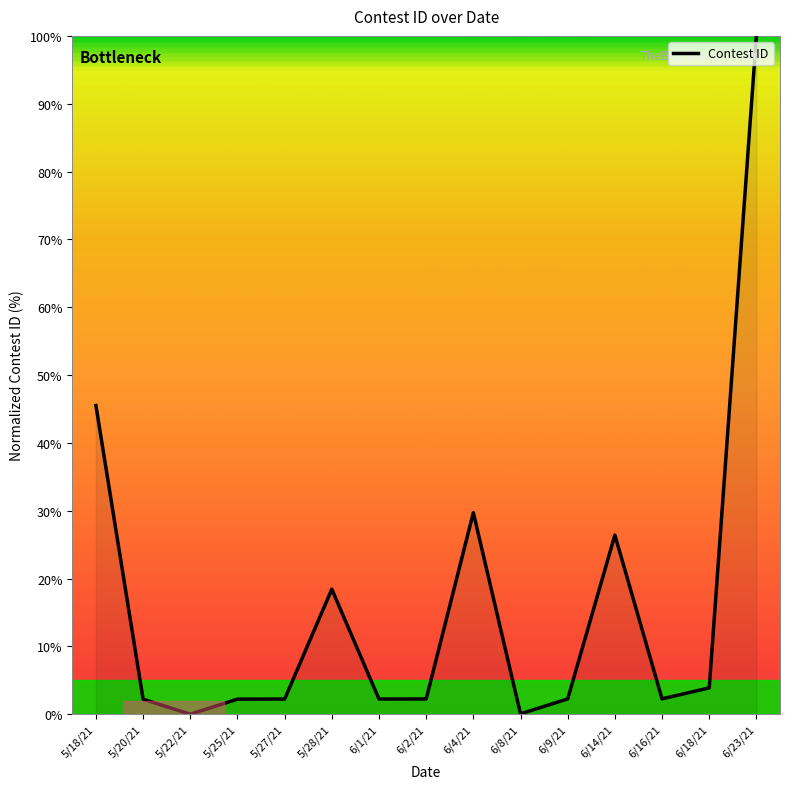

Does the chart display data point markers on the line(s)?

No